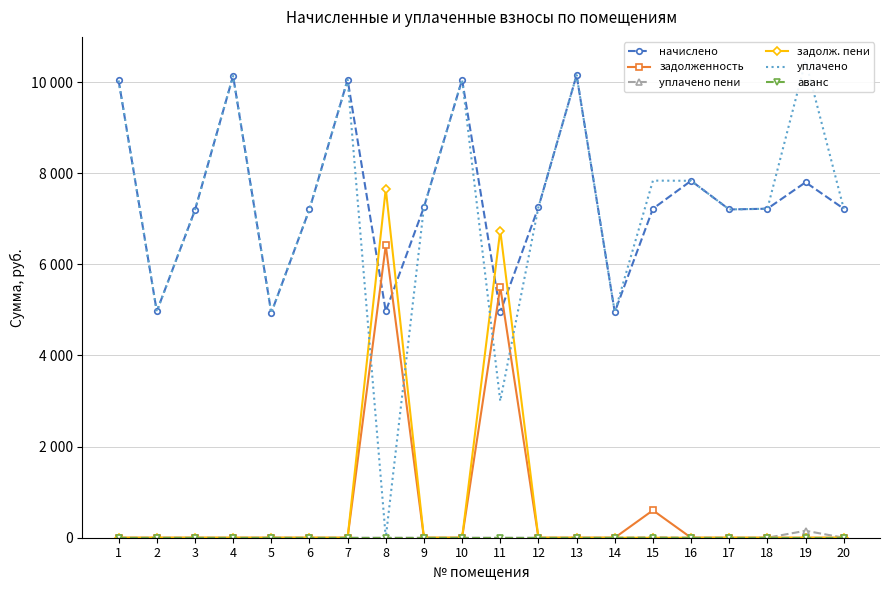

After their last crossing, which series has the higher values: начислено or задолженность?

начислено